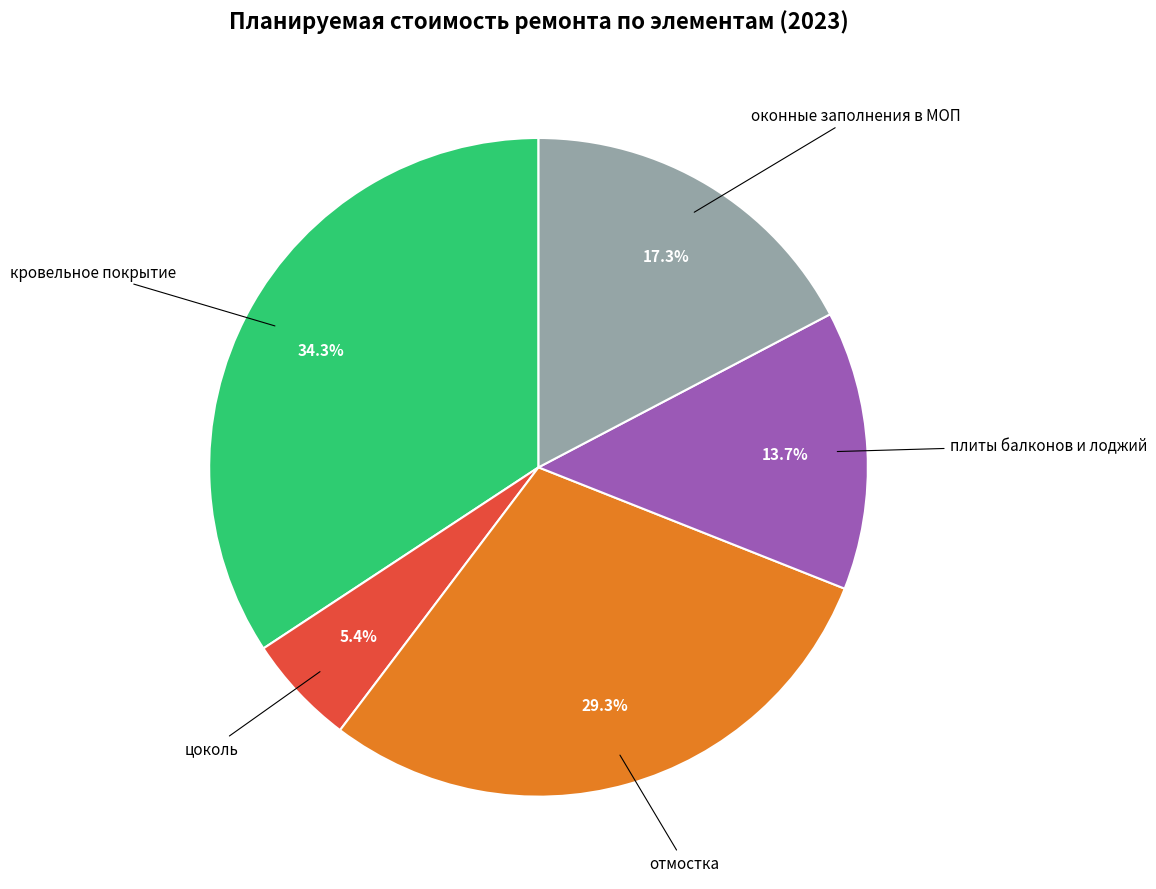

Is there a majority slice in this chart?

No